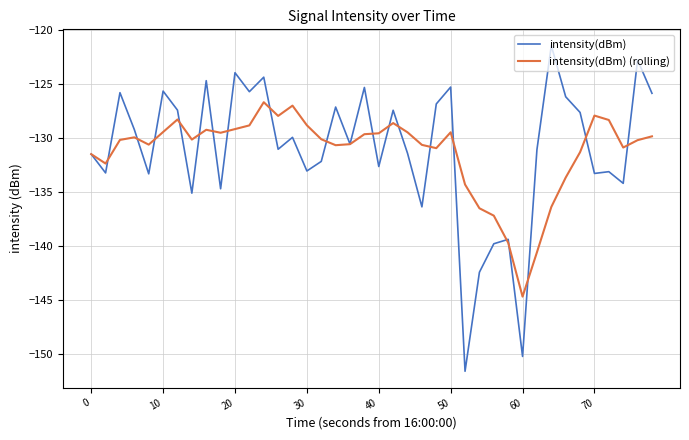

Rank the series by their maximum value, from highest to lowest.

intensity(dBm), intensity(dBm) (rolling)